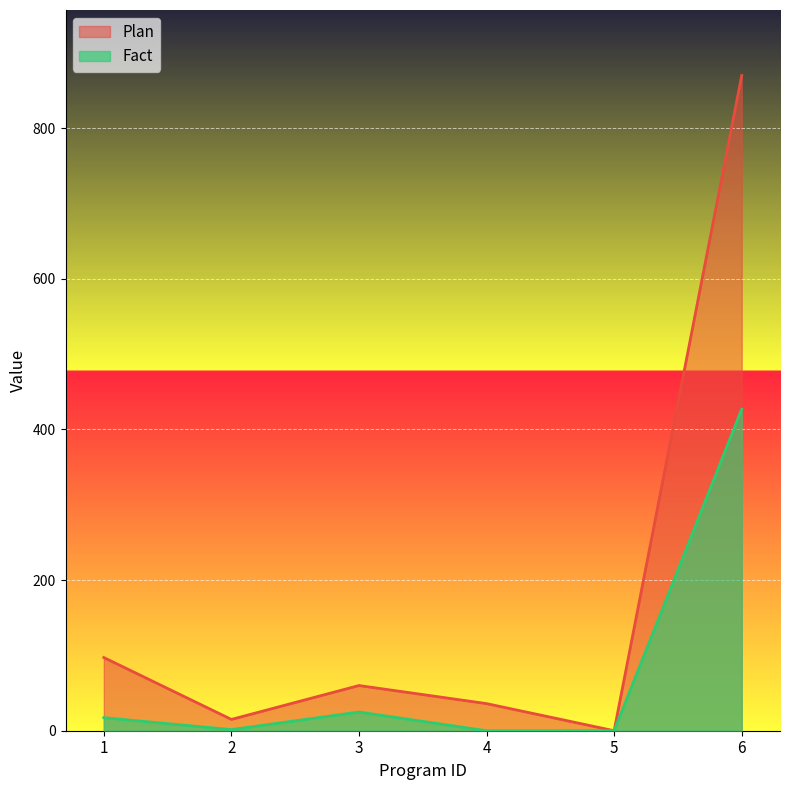

How many data points in Fact are less than 17?

3